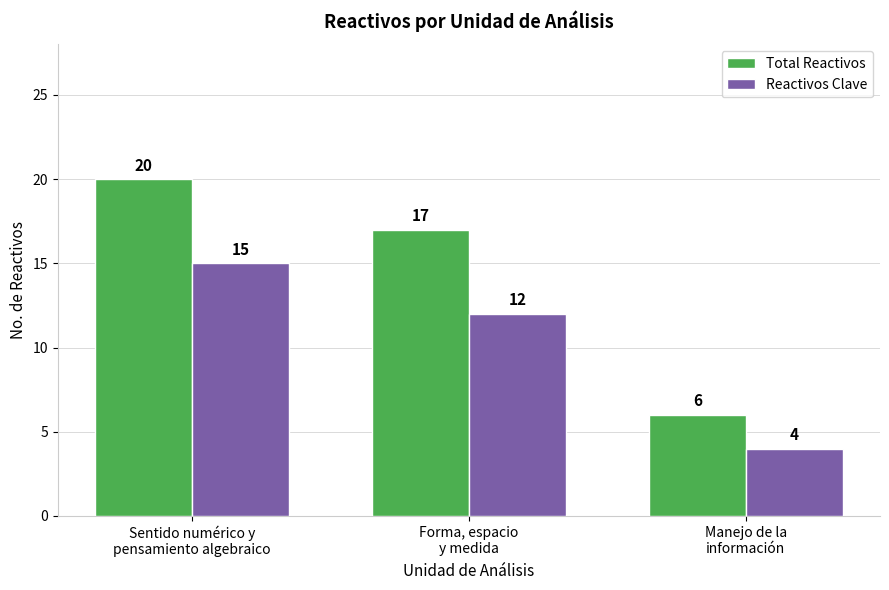

What is the approximate value of Total Reactivos at Manejo de la
información, to the nearest 5?

5